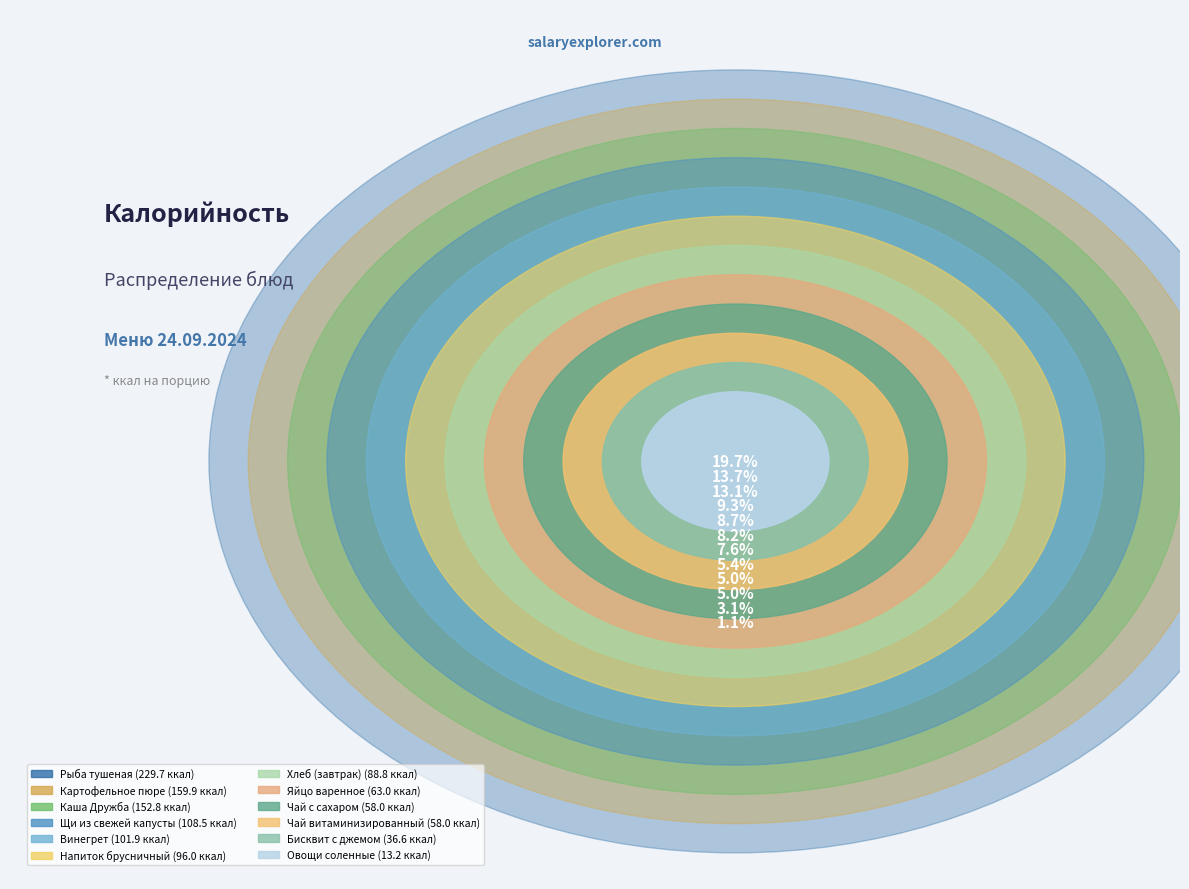

What percentage is the Щи из свежей капусты slice, to the nearest percent?

9%